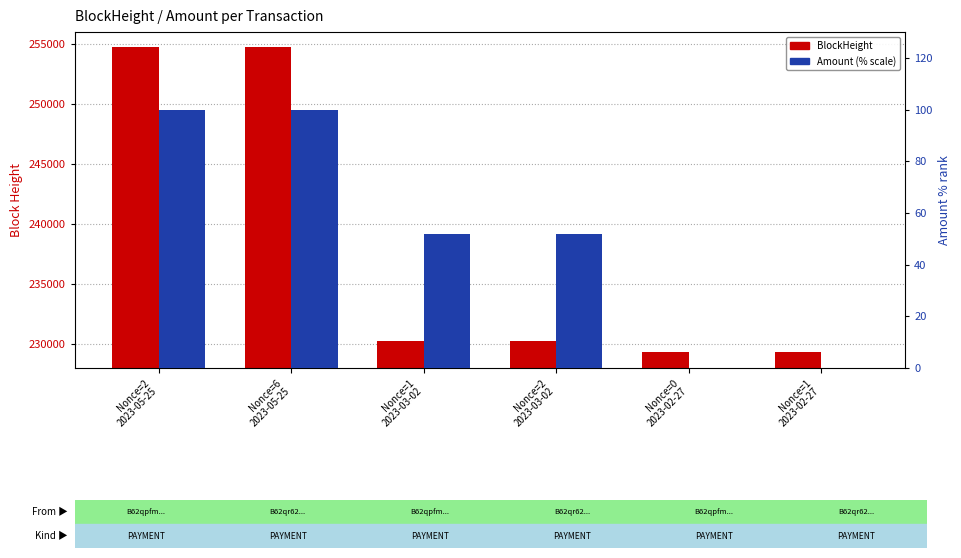

True or false: BlockHeight has a value of 93559.7 at Nonce=0
2023-02-27.

False